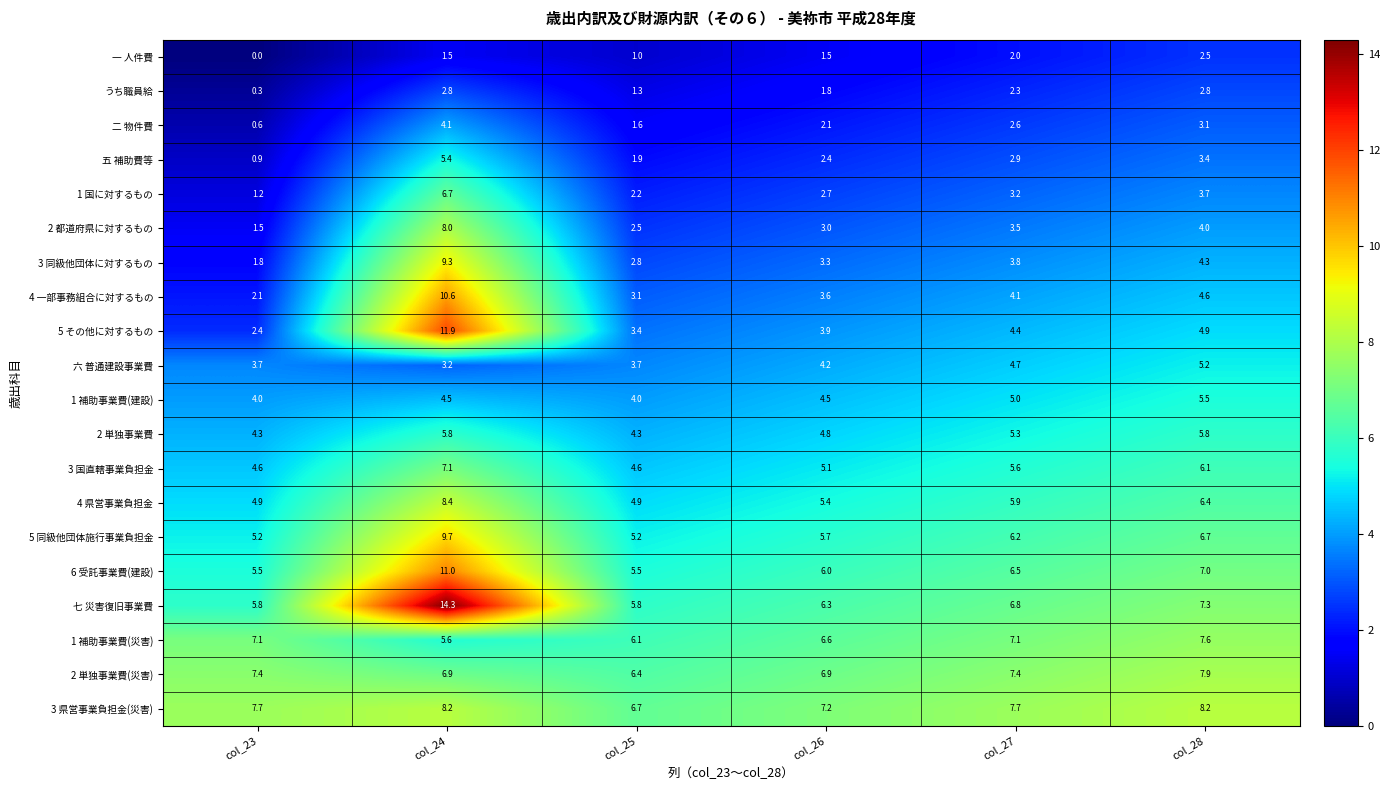

List the series in order of their peak value, highest first.

七 災害復旧事業費, 5 その他に対するもの, 6 受託事業費(建設), 4 一部事務組合に対するもの, 5 同級他団体施行事業負担金, 3 同級他団体に対するもの, 4 県営事業負担金, 3 県営事業負担金(災害), 2 都道府県に対するもの, 2 単独事業費(災害), 1 補助事業費(災害), 3 国直轄事業負担金, 1 国に対するもの, 2 単独事業費, 1 補助事業費(建設), 五 補助費等, 六 普通建設事業費, 二 物件費, うち職員給, 一 人件費